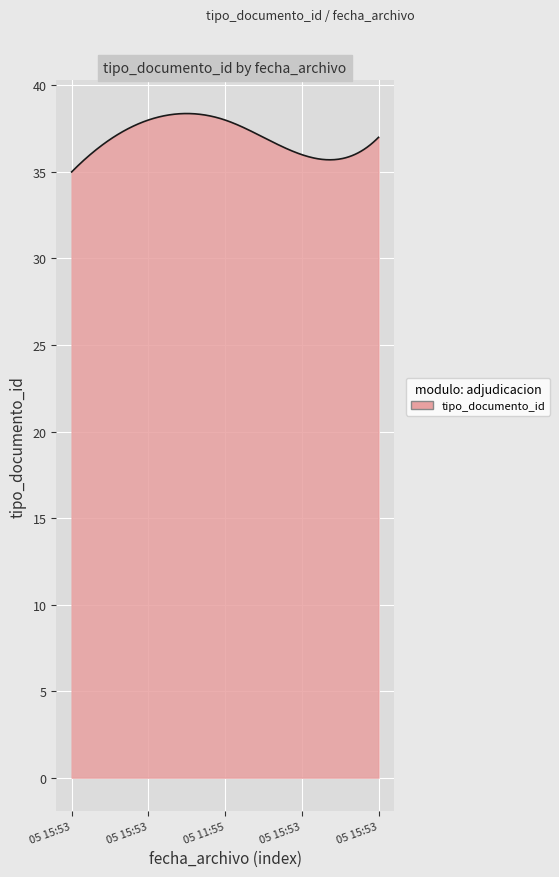

What is the smallest value displayed?

35.0